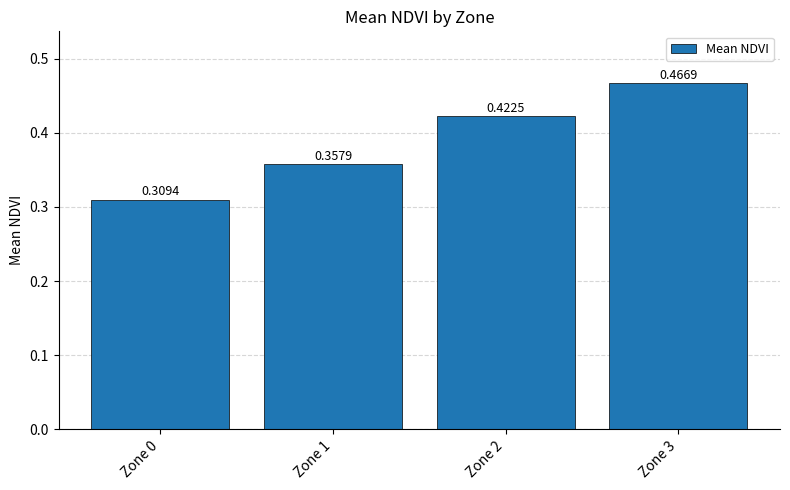

Which label corresponds to the largest value in the chart?

Zone 3